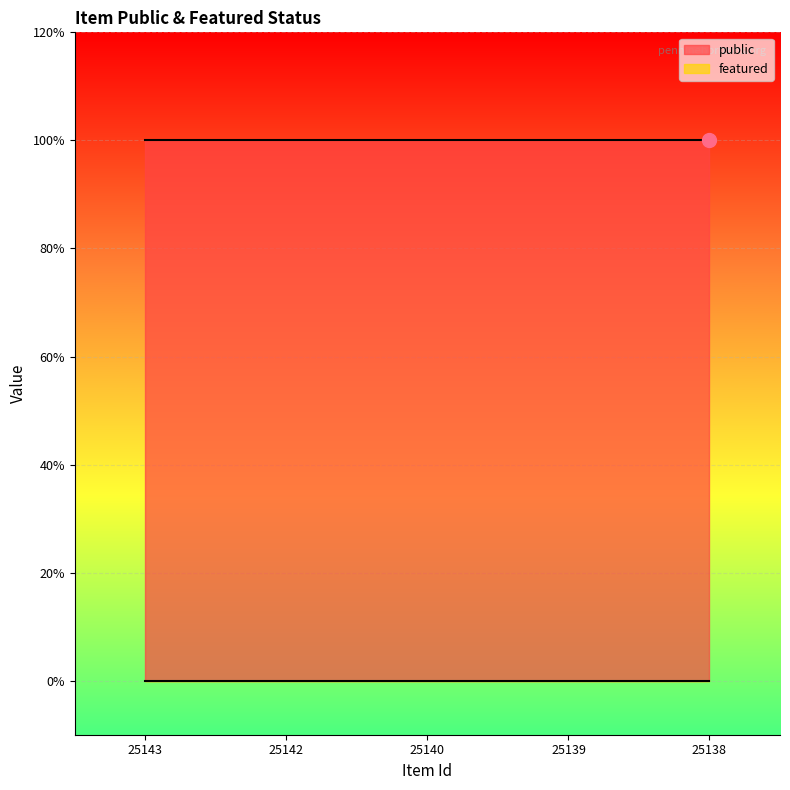

Reading left to right, list all the values displayed in this chart.

public: 25143=1	25142=1	25140=1	25139=1	25138=1
featured: 25143=0	25142=0	25140=0	25139=0	25138=0